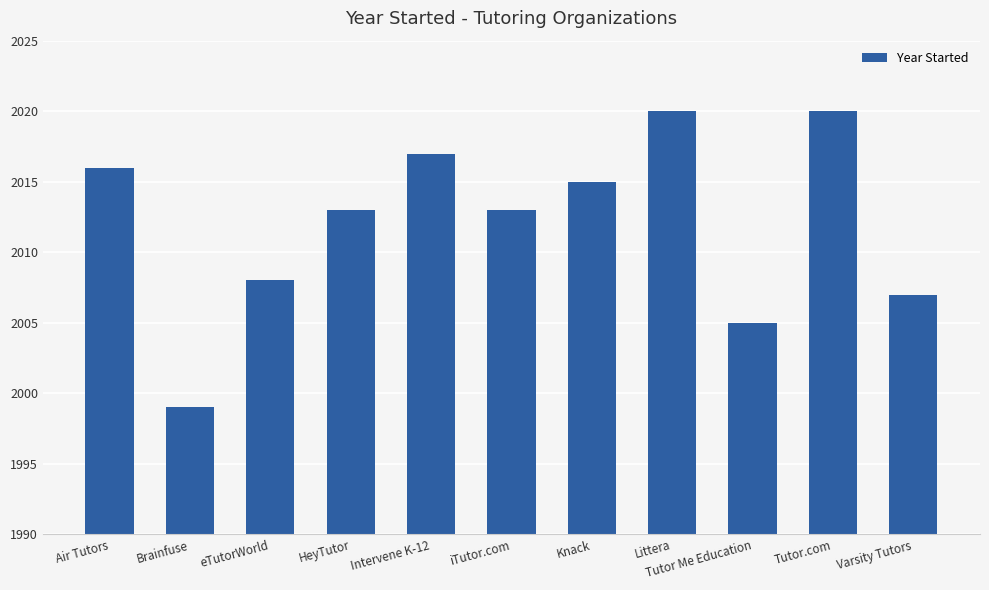

Reading left to right, list all the values displayed in this chart.

2016	1999	2008	2013	2017	2013	2015	2020	2005	2020	2007